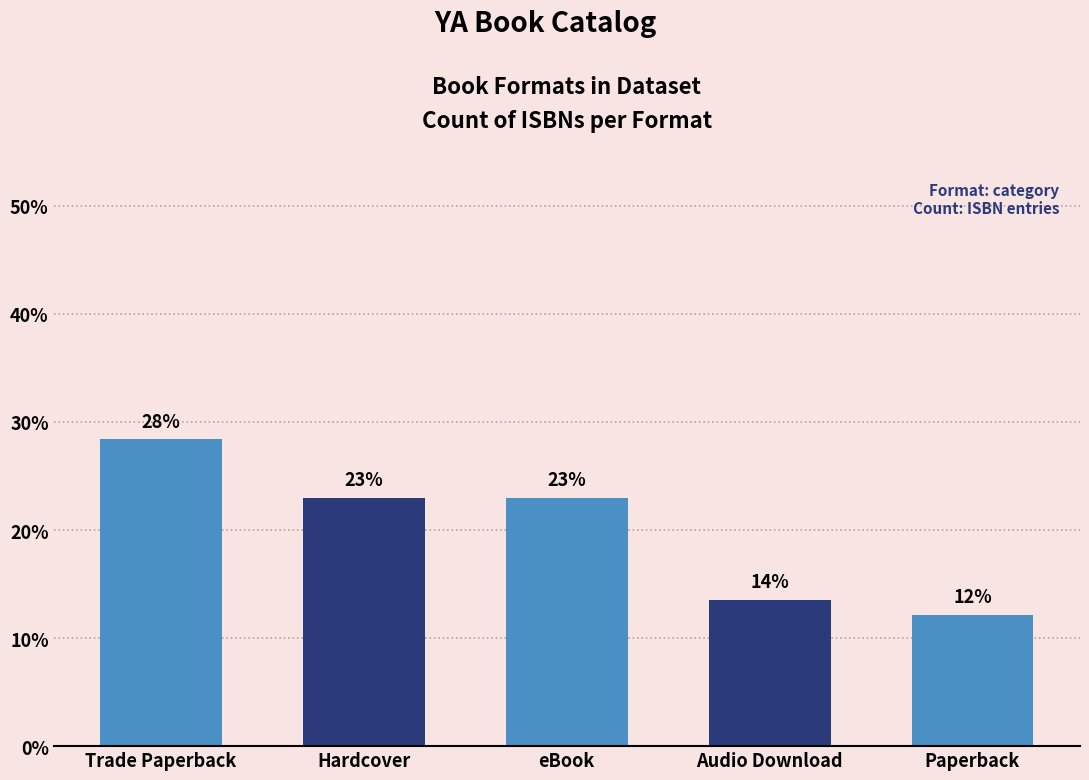

Are the bars horizontal?

No